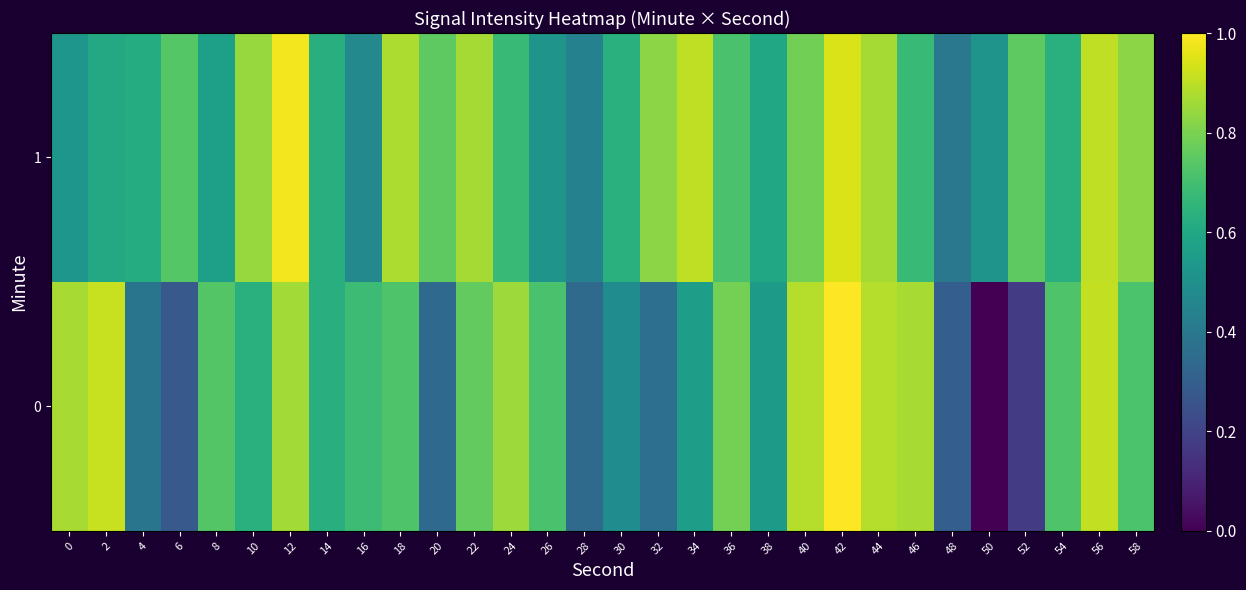

At how many categories does at least one series exceed 0?

30